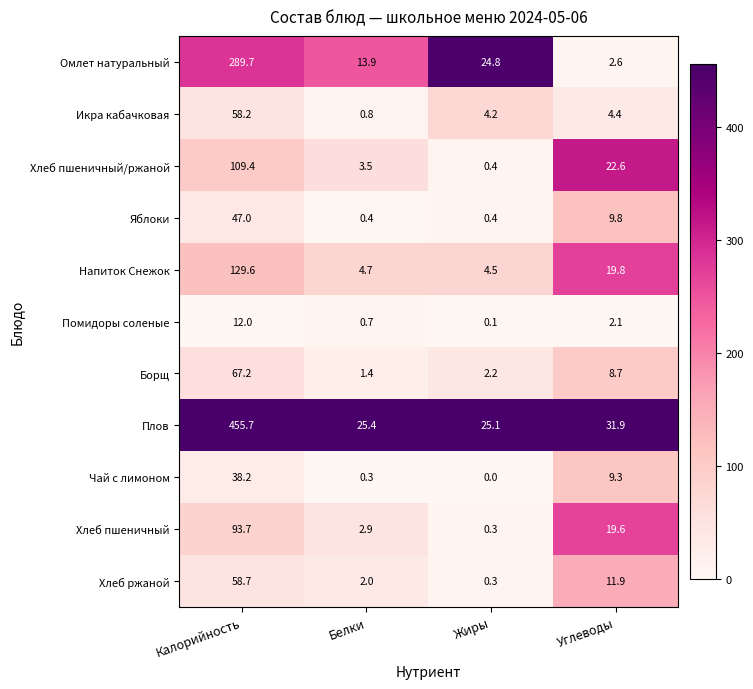

Which series changed the most between Калорийность and Жиры?

Плов